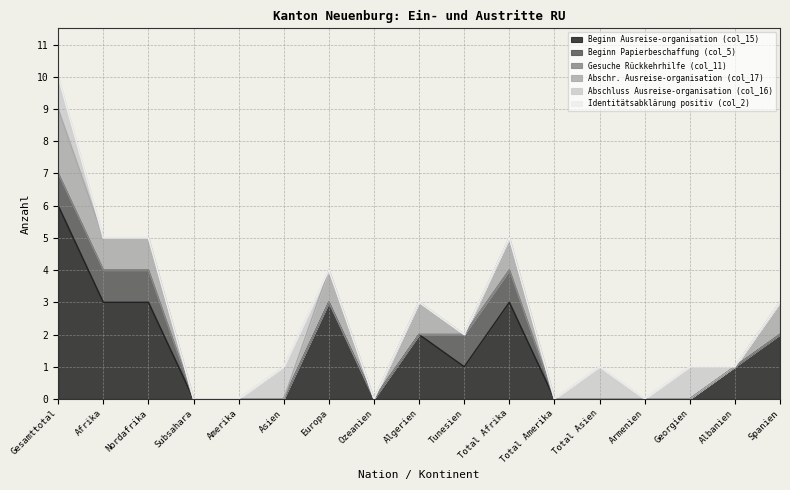

How many Beginn Ausreise-organisation (col_15) values are between 0 and 3?

16